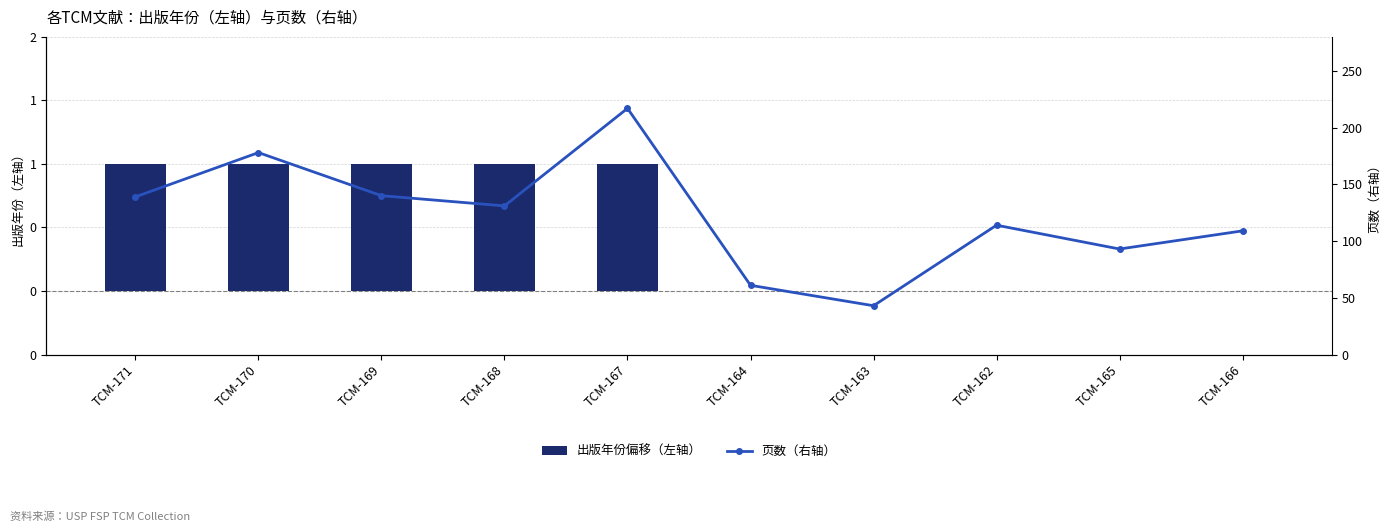

What is the difference between the 页数（右轴） values at TCM-171 and TCM-169?

1